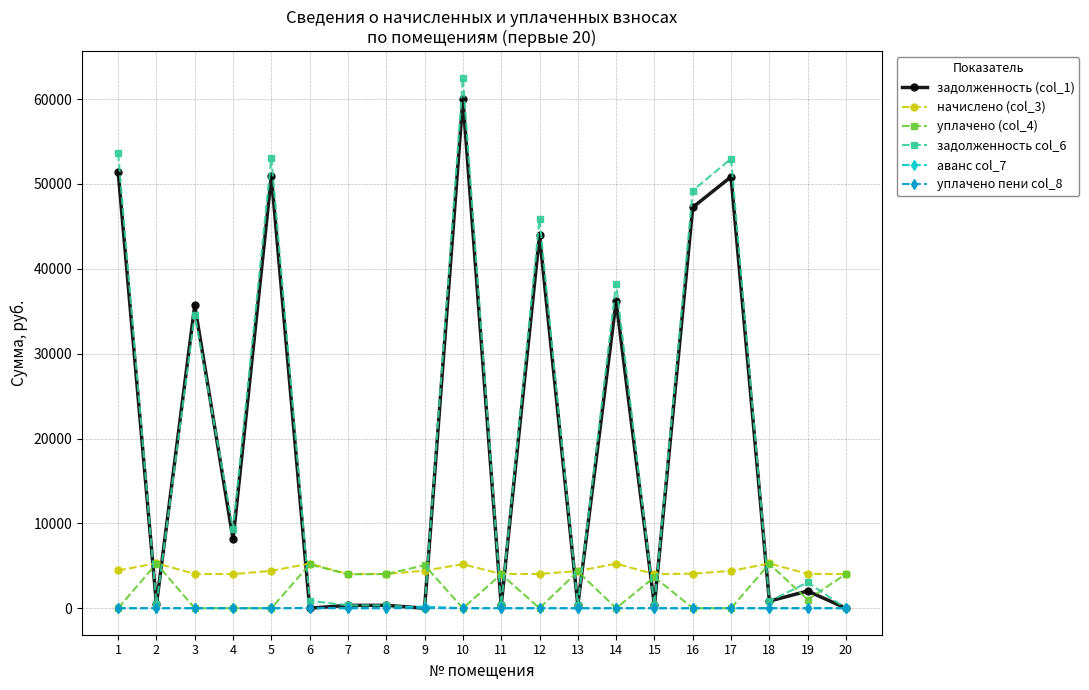

The value of аванс col_7 at 6 is 0.0. True or false?

True